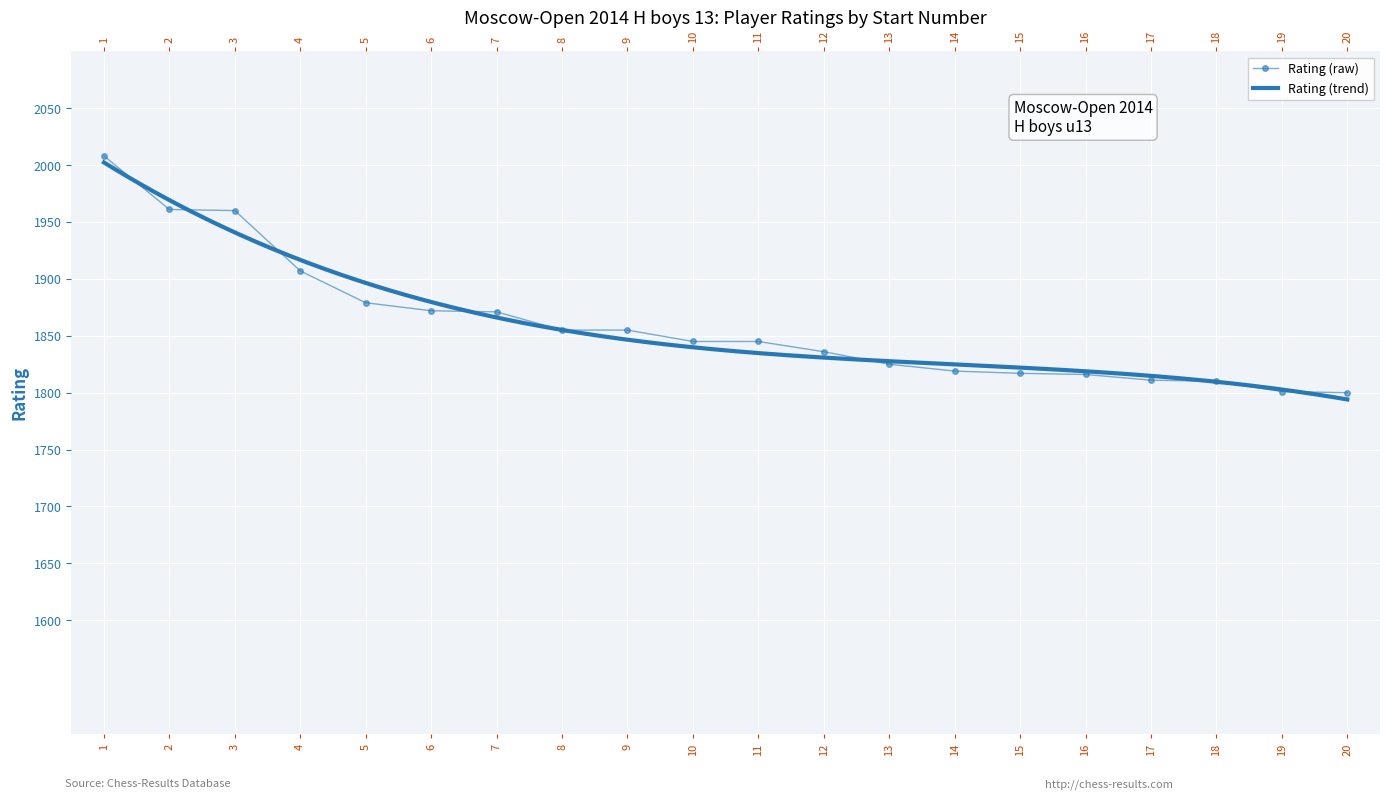

Rank the categories by value from lowest to highest.

20, 19, 18, 17, 16, 15, 14, 13, 12, 10, 11, 8, 9, 7, 6, 5, 4, 3, 2, 1